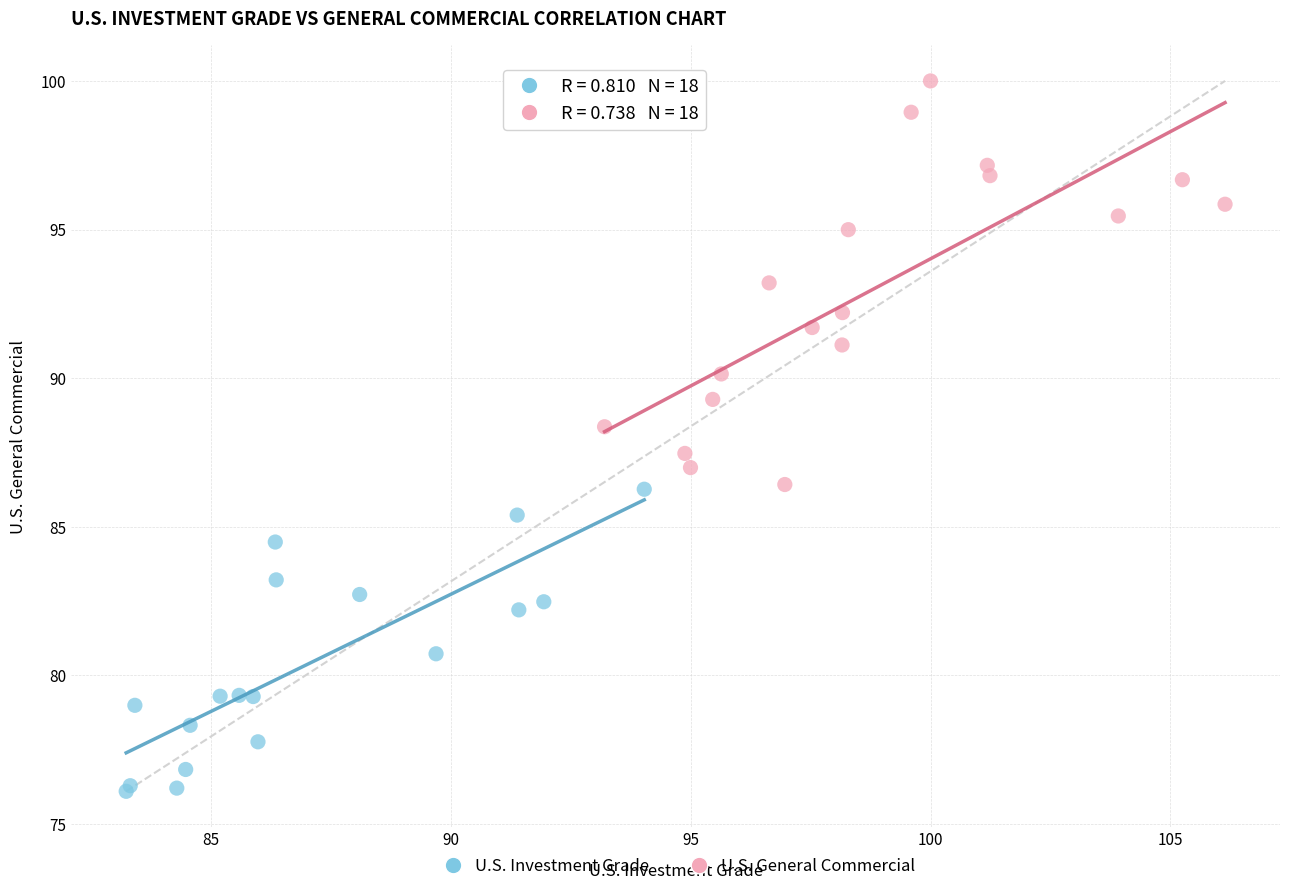

Which series contains the highest Y value?

U.S. General Commercial